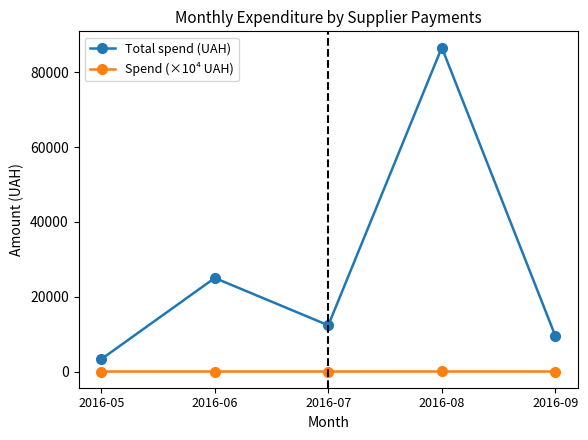

What is the difference between the highest and lowest values at 2016-08?

86584.6